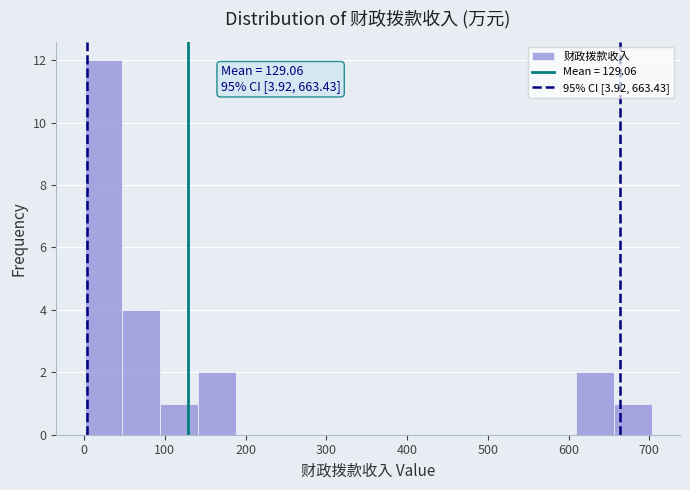

Which range on the x-axis has the tallest bar?

0 to 50